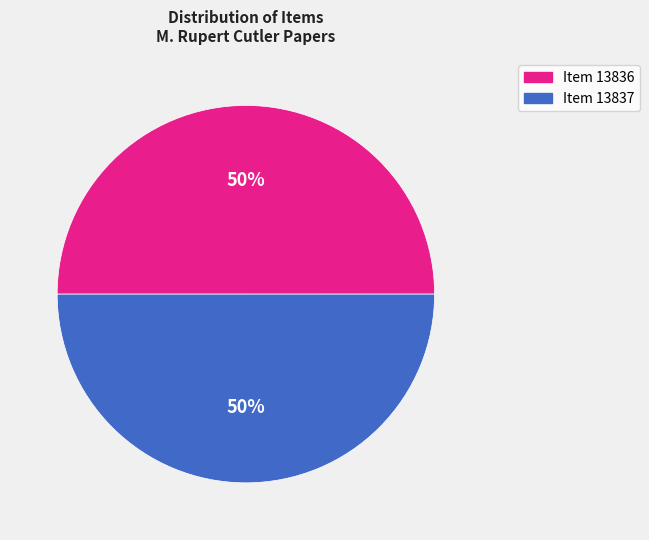

Approximately how many times larger is the value at Item 13836 compared to Item 13837?

1.0